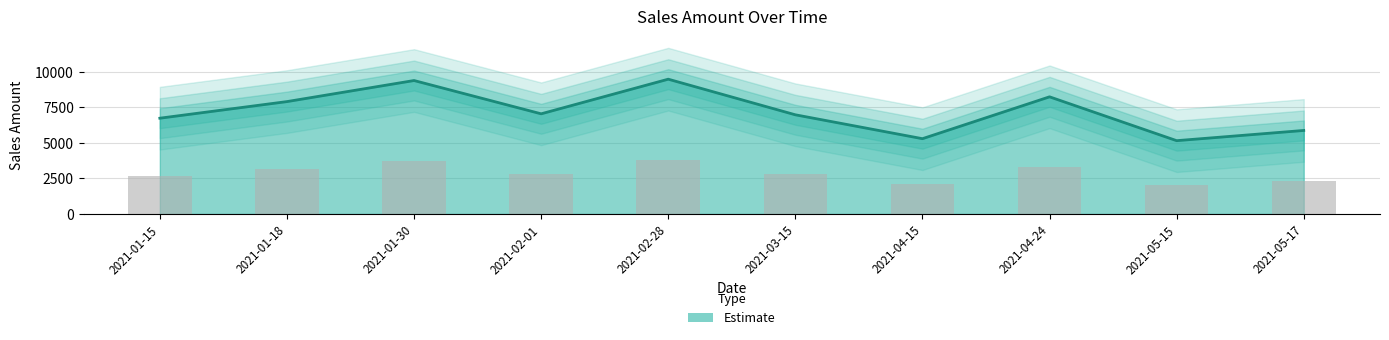

What is the label of the 6th bar from the right?

2021-02-28